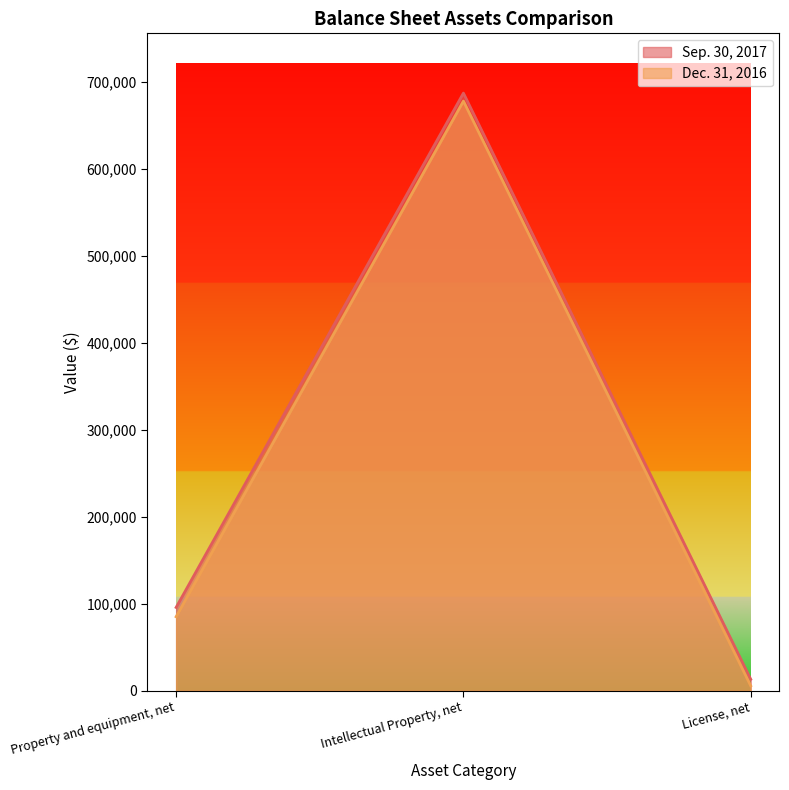

What is the value of the Sep. 30, 2017 point at the 1st from the left?

95853